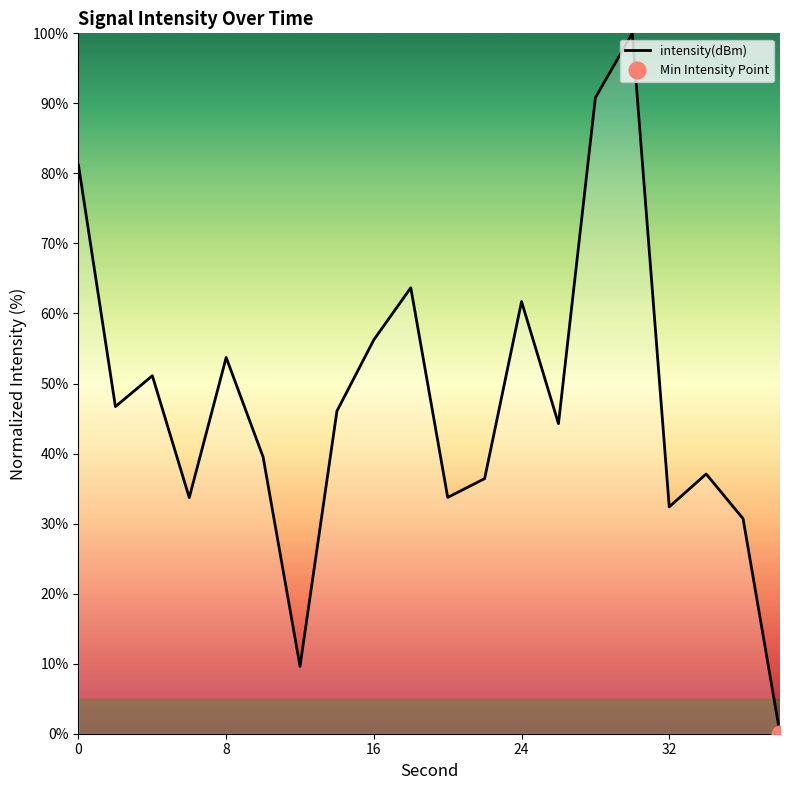

List the labels in order of value, smallest first.

38, 12, 36, 32, 6, 20, 22, 34, 10, 26, 14, 2, 4, 8, 16, 24, 18, 0, 28, 30